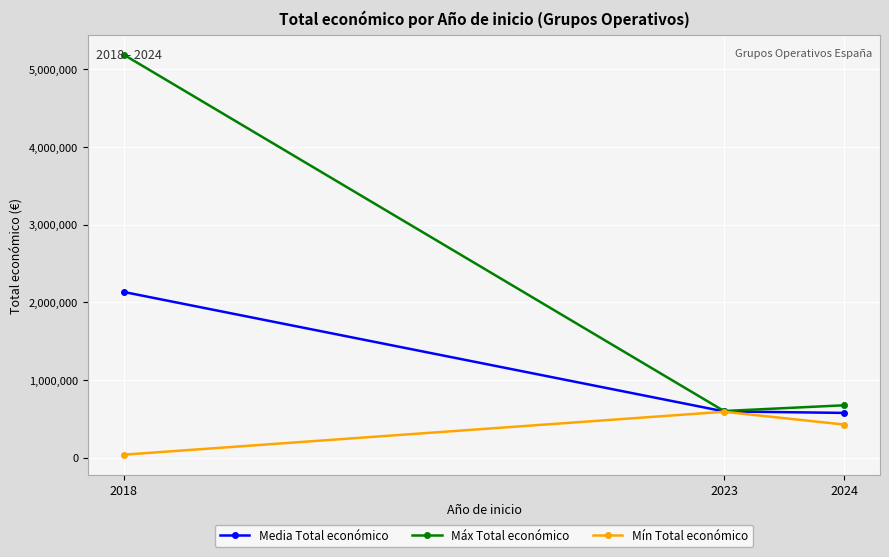

List the series in order of their overall mean, highest first.

Máx Total económico, Media Total económico, Mín Total económico